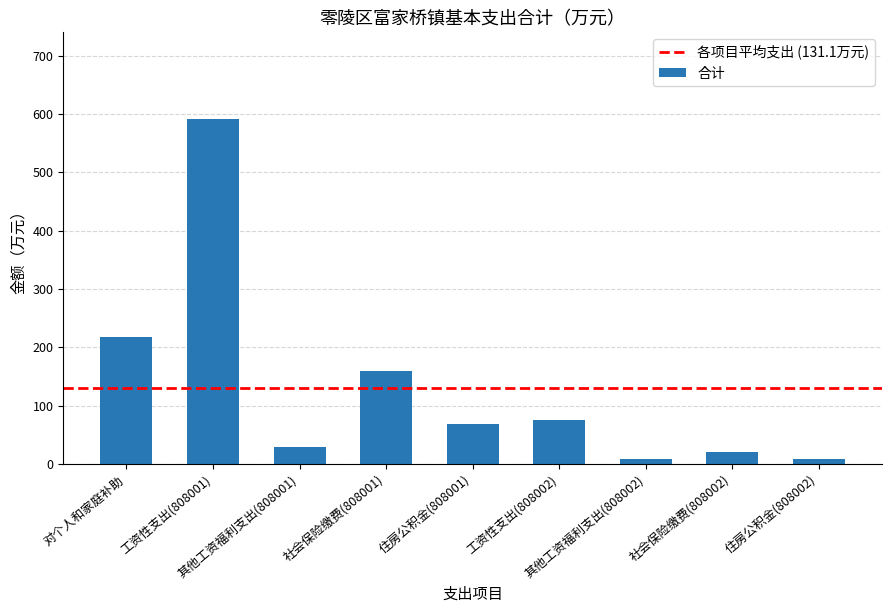

Is it true that the value at 住房公积金(808001) is 115?

False